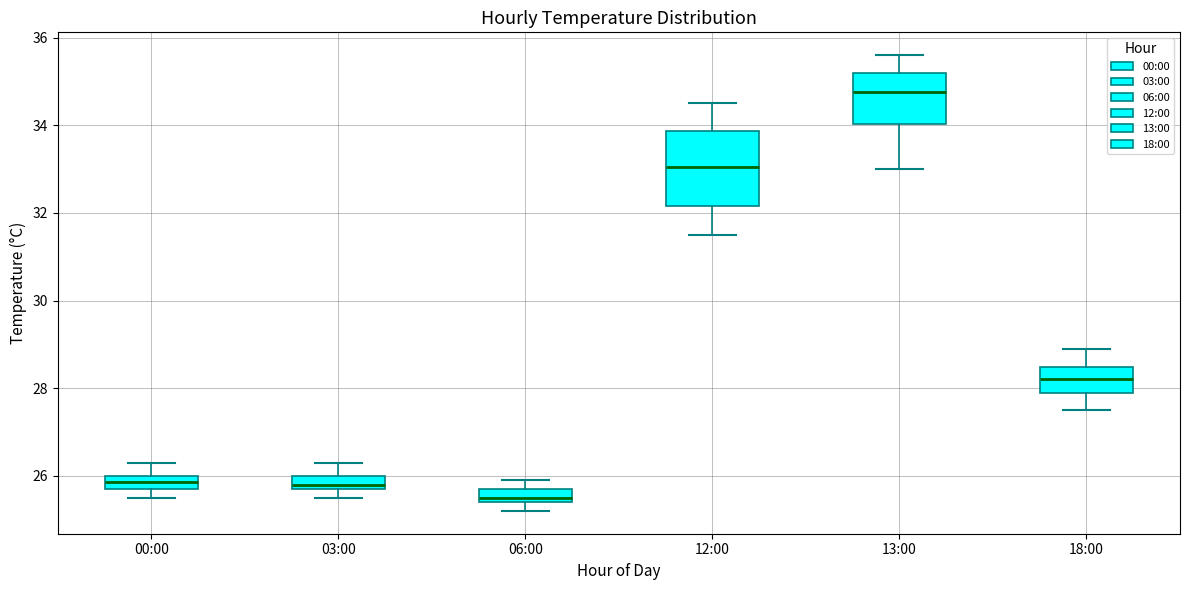

Comparing the boxes themselves (not the whiskers), which one is the tallest?

12:00